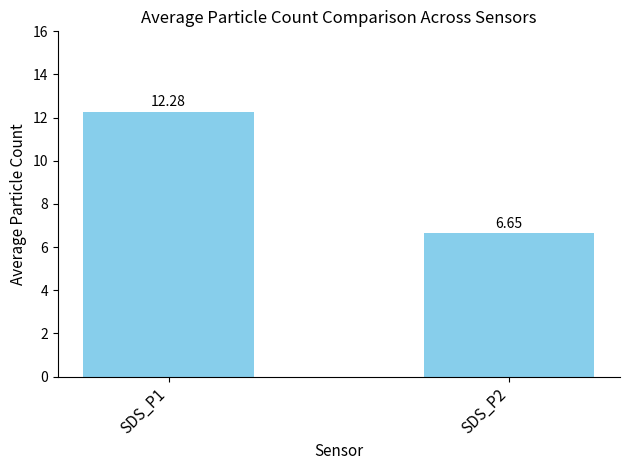

What is the change in value from SDS_P1 to SDS_P2?

-5.6